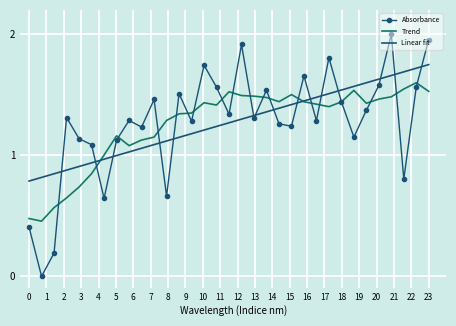

How many interior local valleys does the Absorbance series have?

11